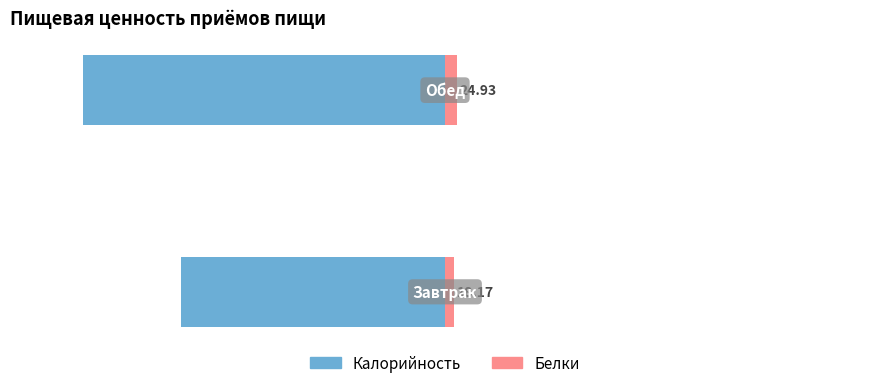

What are all the series names shown in the legend?

Калорийность, Белки